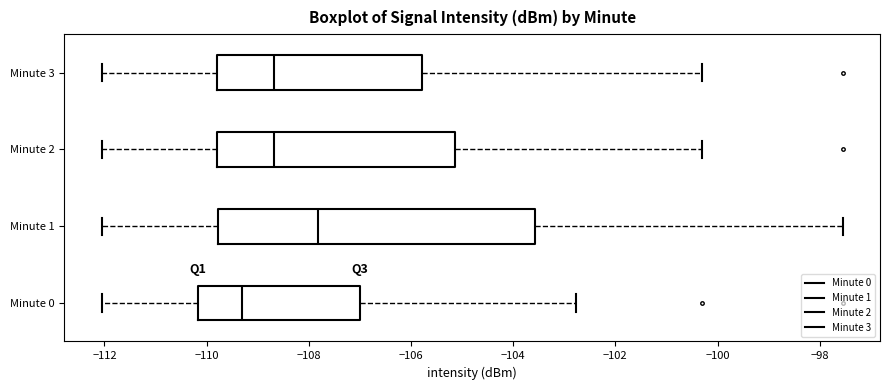

Where is the right edge of the box for Minute 2 on the x-axis? The values are not printed on the chart, so give them approximately, as read against the axis.

-105.2